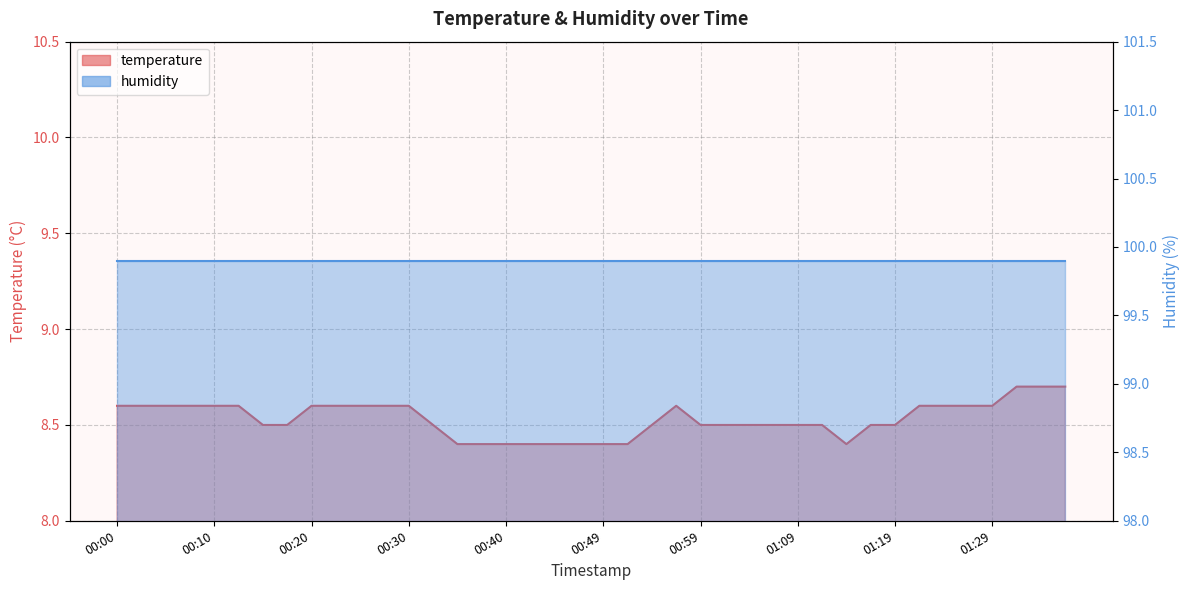

Does the chart display data point markers on the line(s)?

No